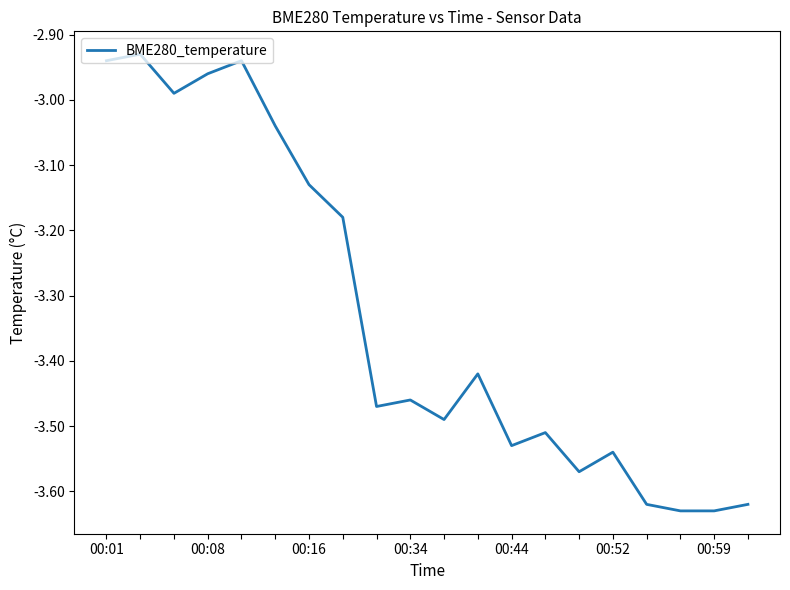

What is the difference between the maximum and minimum values?

0.7